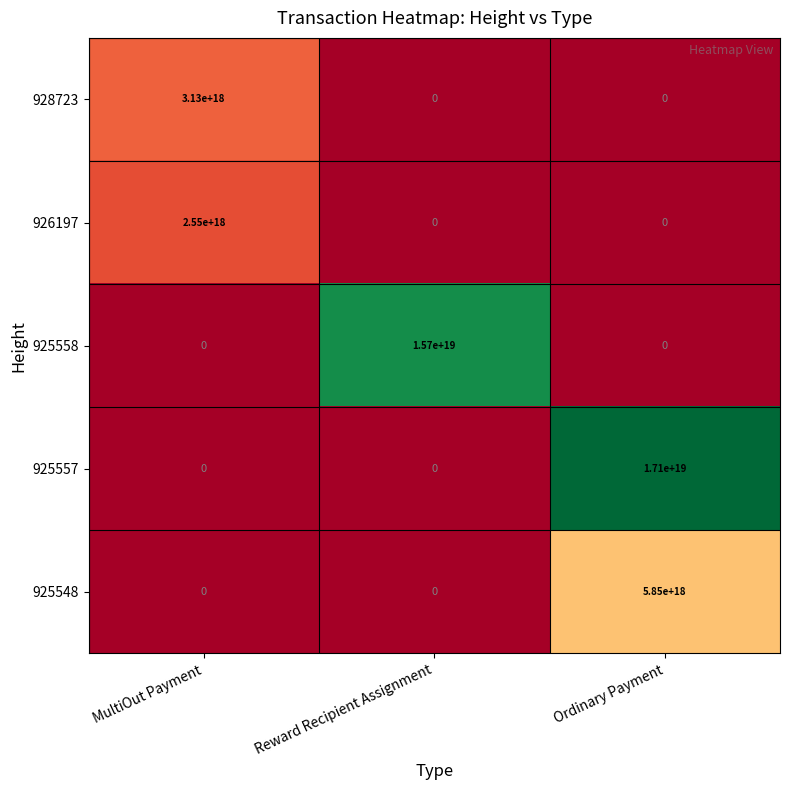

List the series in order of their peak value, highest first.

925557, 925558, 925548, 928723, 926197